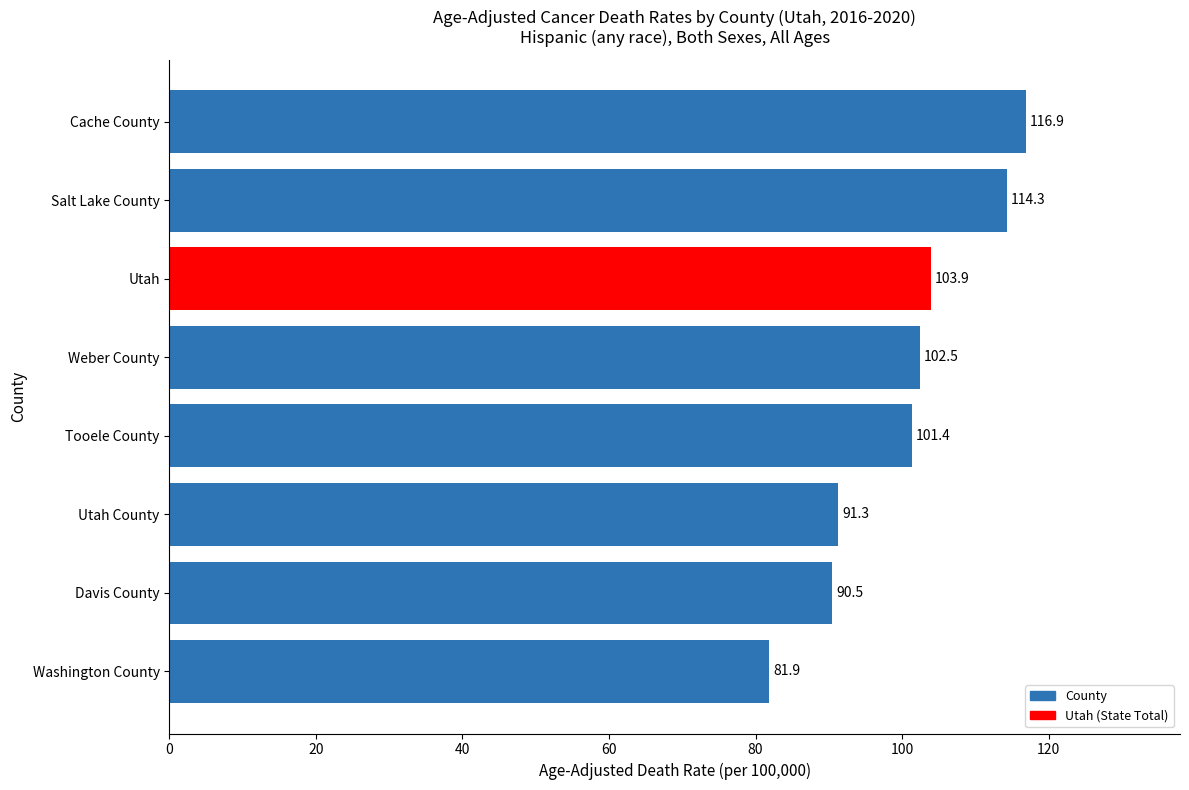

Where is the data nearest to the value 99?

Tooele County